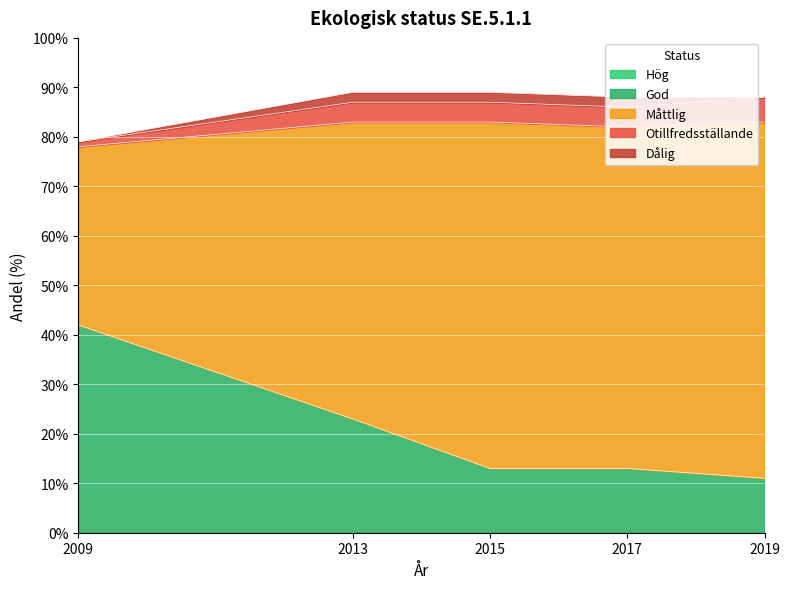

Count the number of data series in this chart.

5